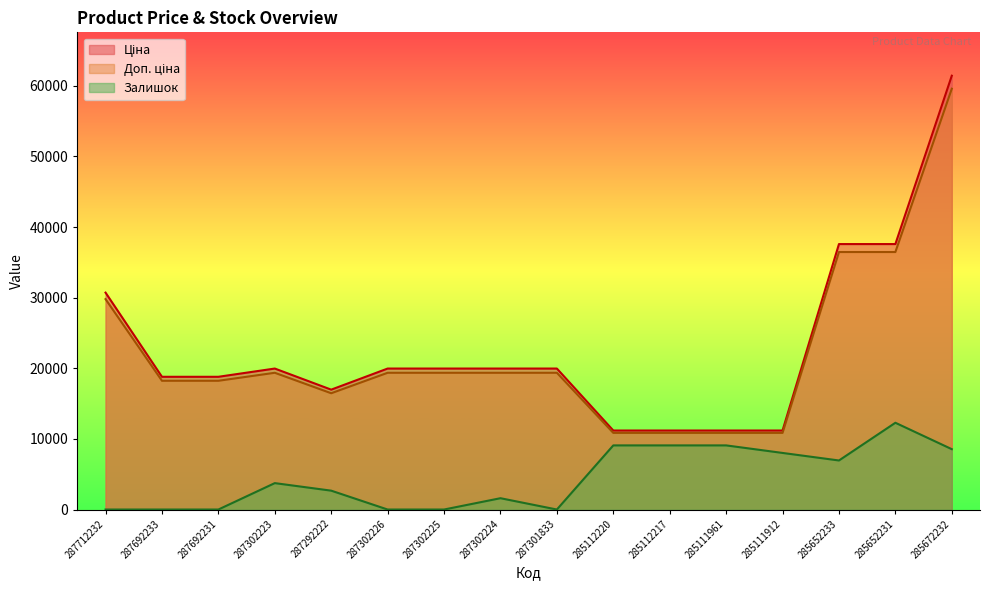

List the series in order of their peak value, highest first.

Ціна, Доп. ціна, Залишок